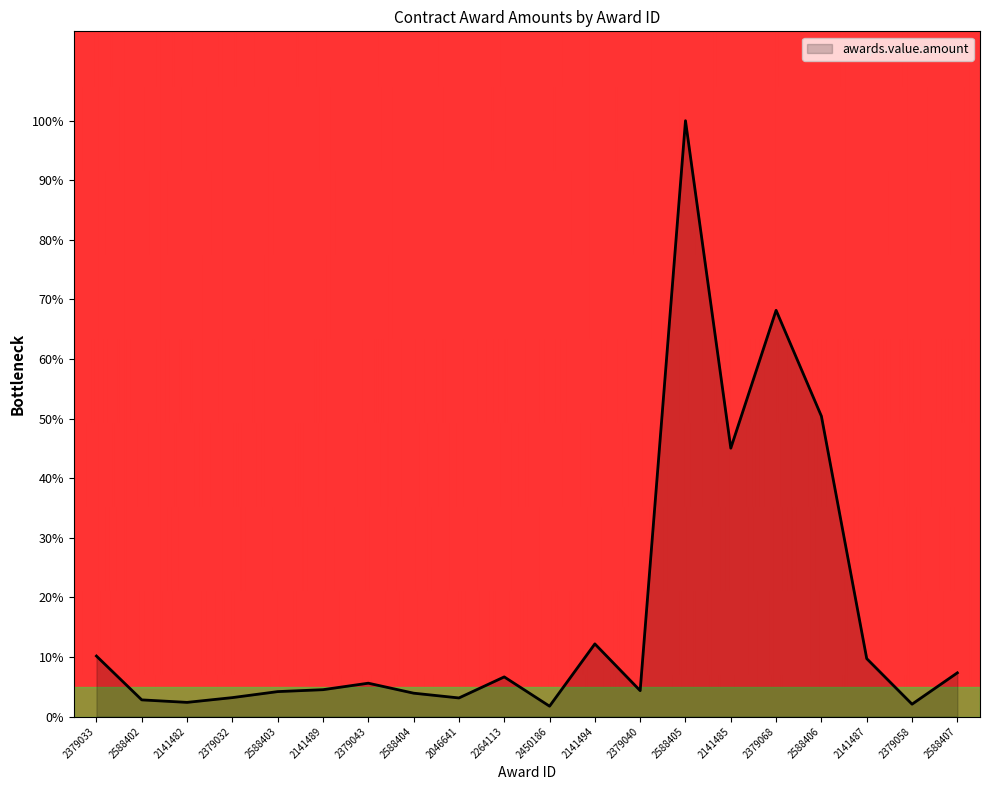

What is the maximum value shown in the chart?

100.0